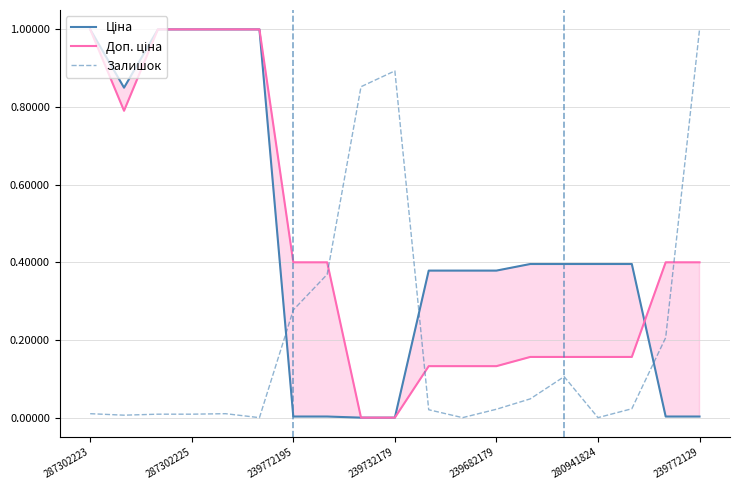

Rank the categories by Залишок value from highest to lowest.

18, 9, 8, 7, 239772129, 17, 14, 13, 16, 12, 10, 287302223, 239682179, 239772195, 239732179, 287302225, 280941824, 11, 15